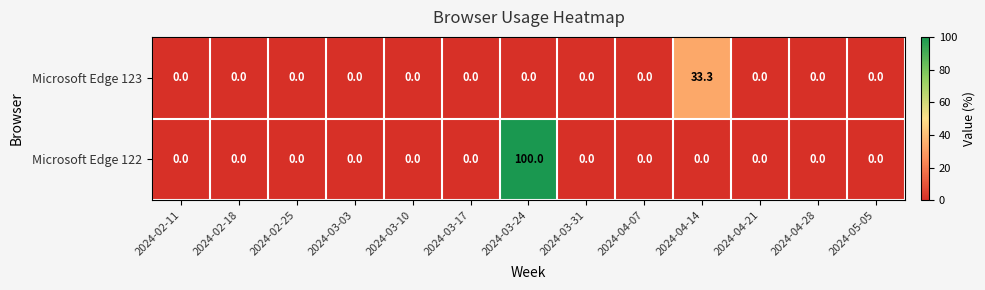

Reading left to right, list all the values displayed in this chart.

Microsoft Edge 123: 0.0	0.0	0.0	0.0	0.0	0.0	0.0	0.0	0.0	33.3	0.0	0.0	0.0
Microsoft Edge 122: 0.0	0.0	0.0	0.0	0.0	0.0	100.0	0.0	0.0	0.0	0.0	0.0	0.0